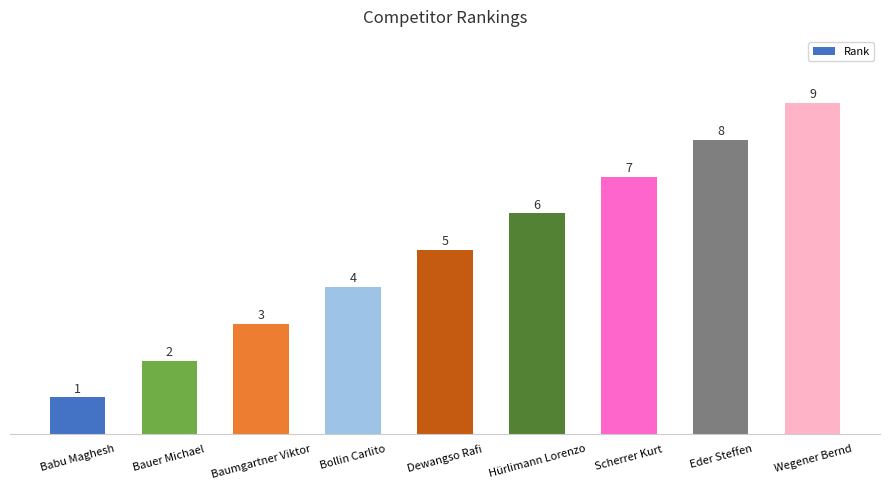

What position from the right is Bollin Carlito?

6